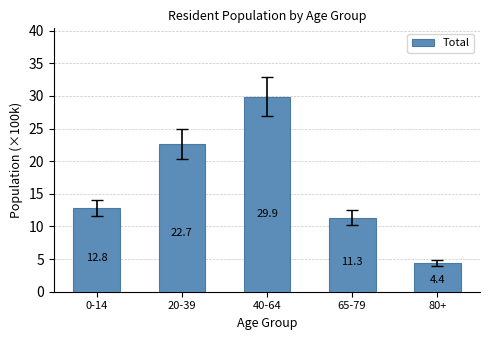

List the labels in order of value, smallest first.

80+, 65-79, 0-14, 20-39, 40-64